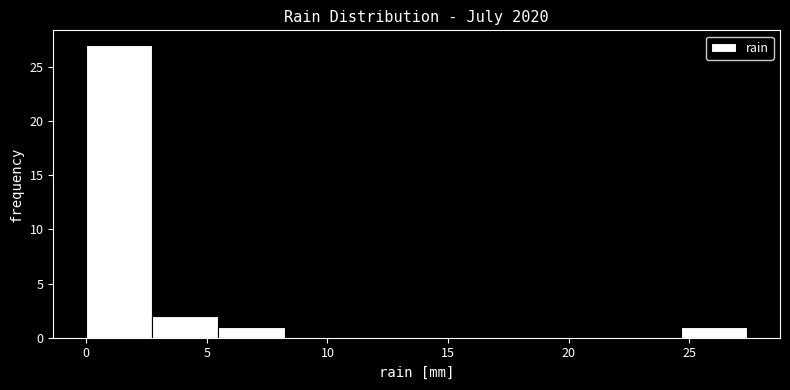

Reading left to right, list every bar in this chart as the range it spans on the x-axis followed by its height. Neither the bar edges nor the heights are printed on the chart, so give them approximately, as read against the axes.

0.0 to 2.5: 27
2.5 to 5.5: 2
5.5 to 8.0: 1
8.0 to 11.0: 0
11.0 to 13.5: 0
13.5 to 16.5: 0
16.5 to 19.0: 0
19.0 to 22.0: 0
22.0 to 24.5: 0
24.5 to 27.5: 1